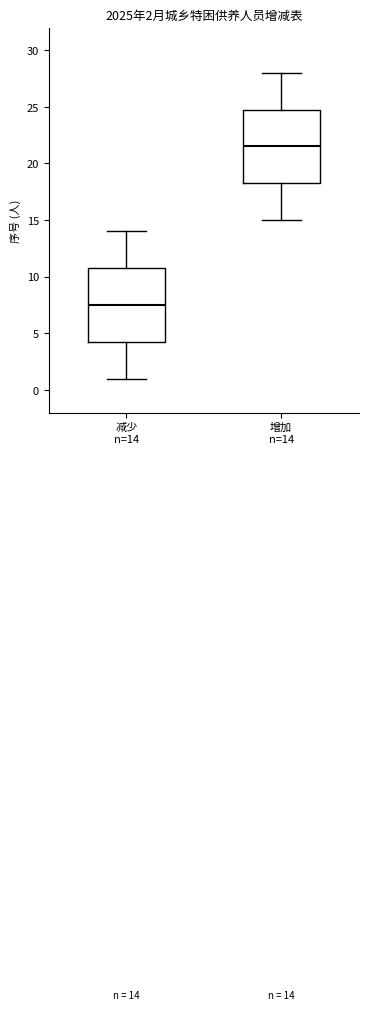

Which box has the lowest median line?

减少 n=14